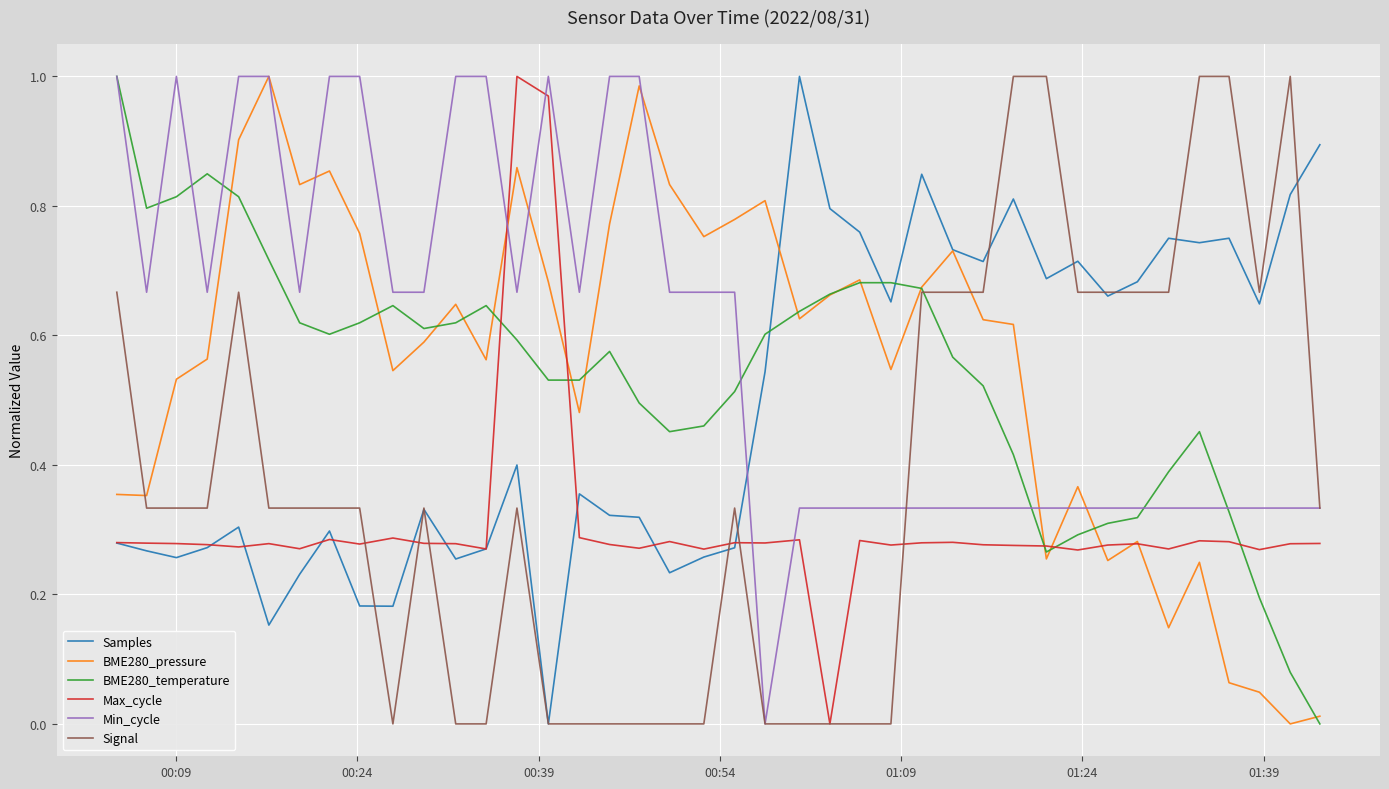

True or false: Max_cycle and Signal intersect in this chart.

True